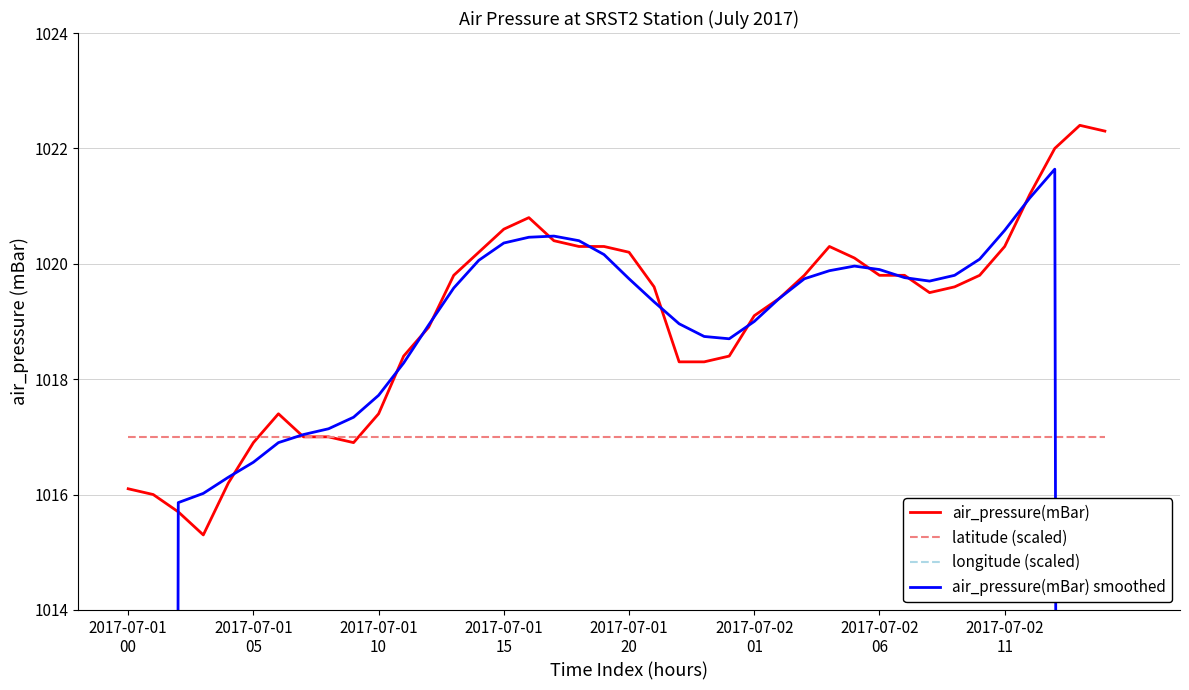

What is the value of the air_pressure(mBar) point at the 22nd from the left?

1019.6